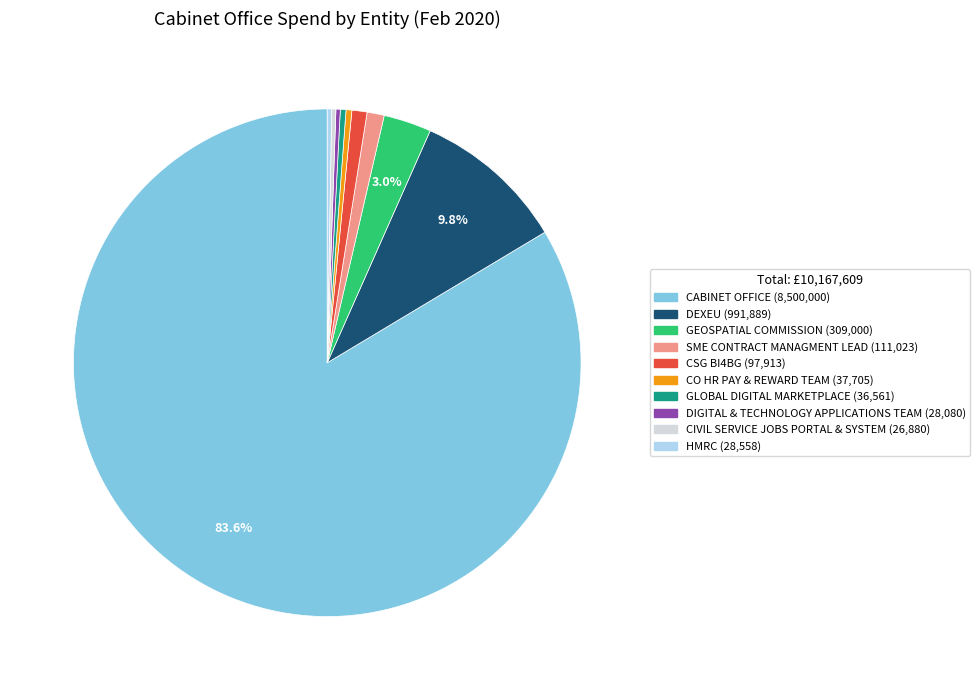

Is there any slice that represents more than half of the pie?

Yes